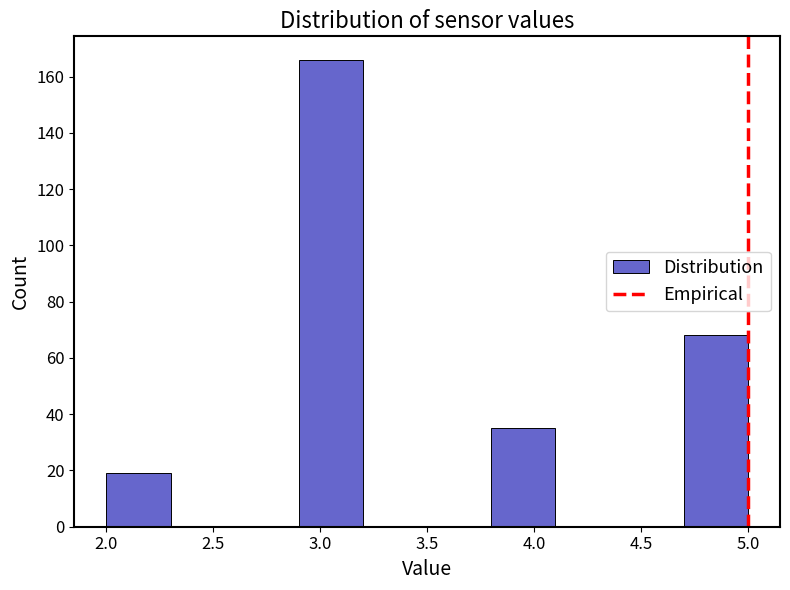

Over which range of the x-axis is the bar tallest?

2.9 to 3.2